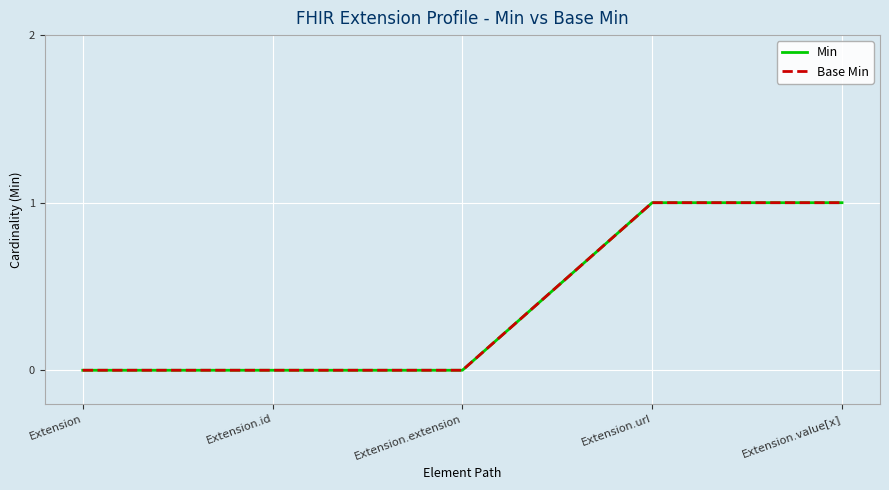

True or false: Base Min and Min cross at least once.

False